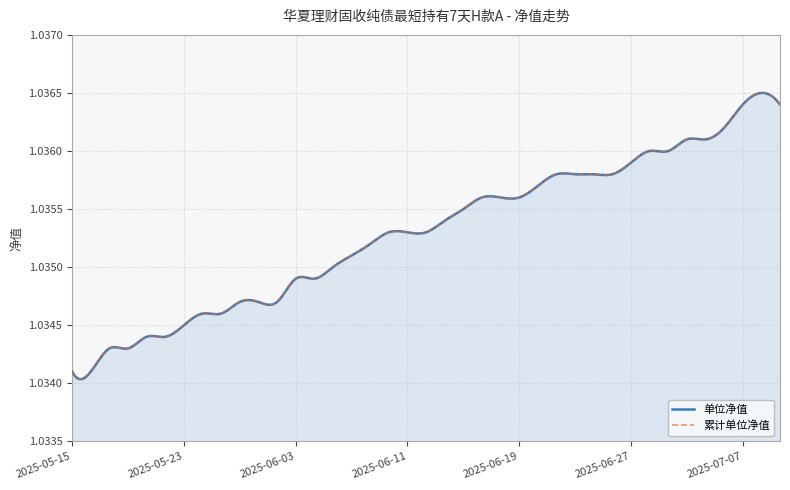

Which has a higher value, 2025-05-16 or 2025-06-16?

2025-06-16